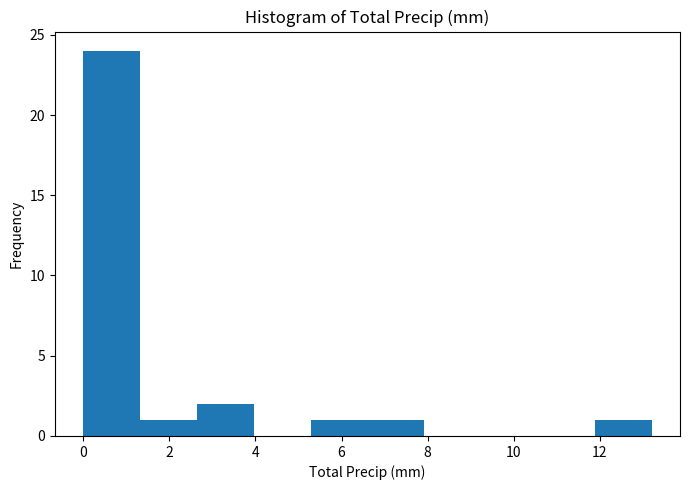

Reading left to right, transcribe this chart: for each bar, give the range it covers on the x-axis and its height. Neither the bar edges nor the heights are printed on the chart, so give them approximately, as read against the axes.

0.00 to 1.32: 24
1.32 to 2.64: 1
2.64 to 3.96: 2
3.96 to 5.28: 0
5.28 to 6.60: 1
6.60 to 7.92: 1
7.92 to 9.24: 0
9.24 to 10.56: 0
10.56 to 11.88: 0
11.88 to 13.20: 1